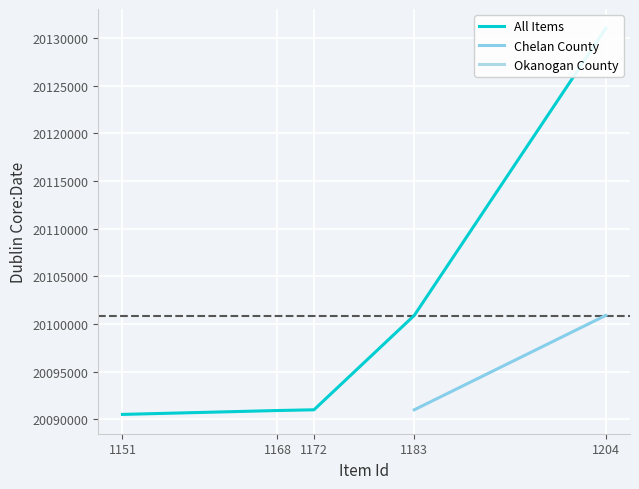

True or false: Chelan County and Okanogan County intersect in this chart.

False